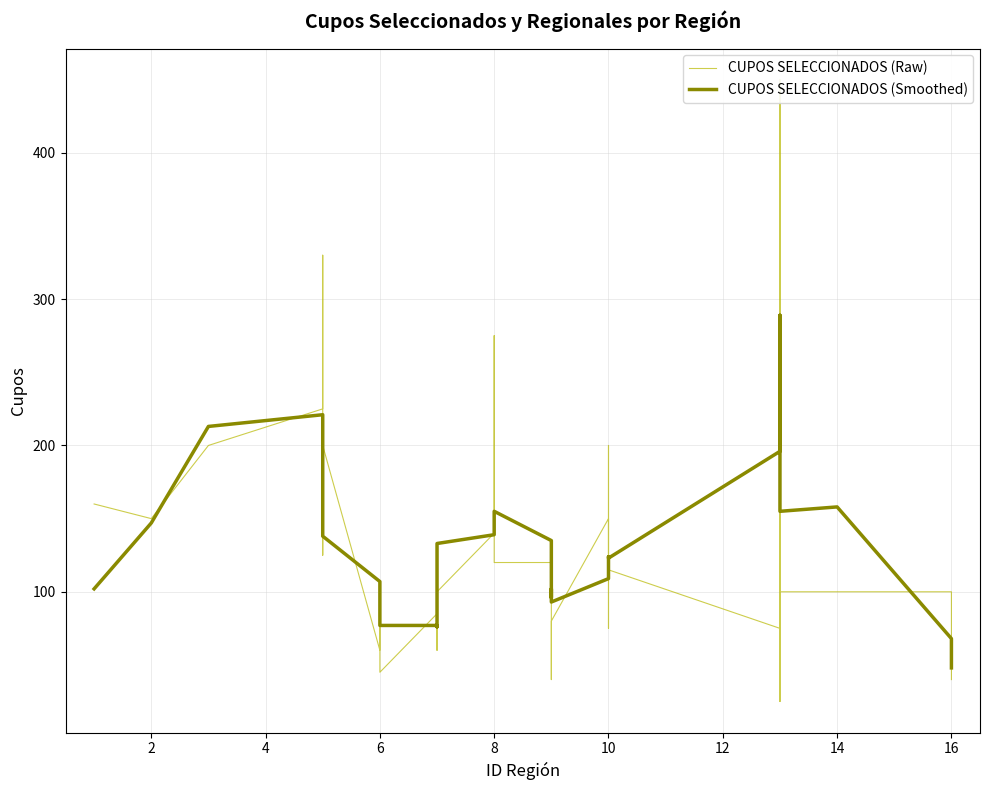

Count the number of data series in this chart.

2